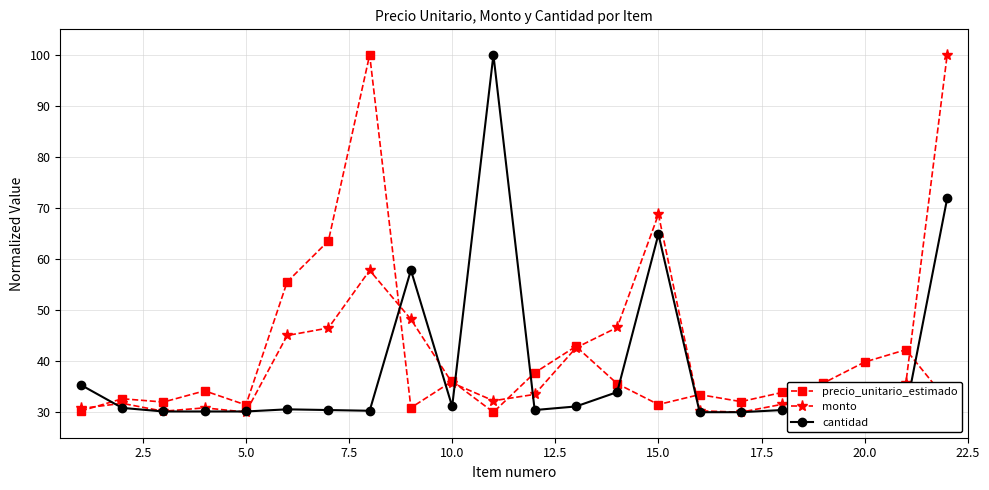

After their last crossing, which series has the higher values: cantidad or precio_unitario_estimado?

cantidad